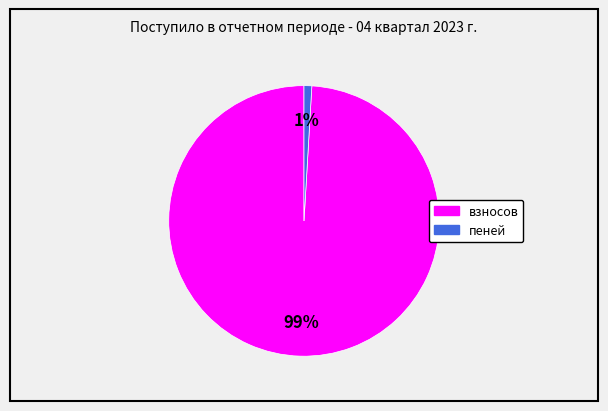

Is there a majority slice in this chart?

Yes